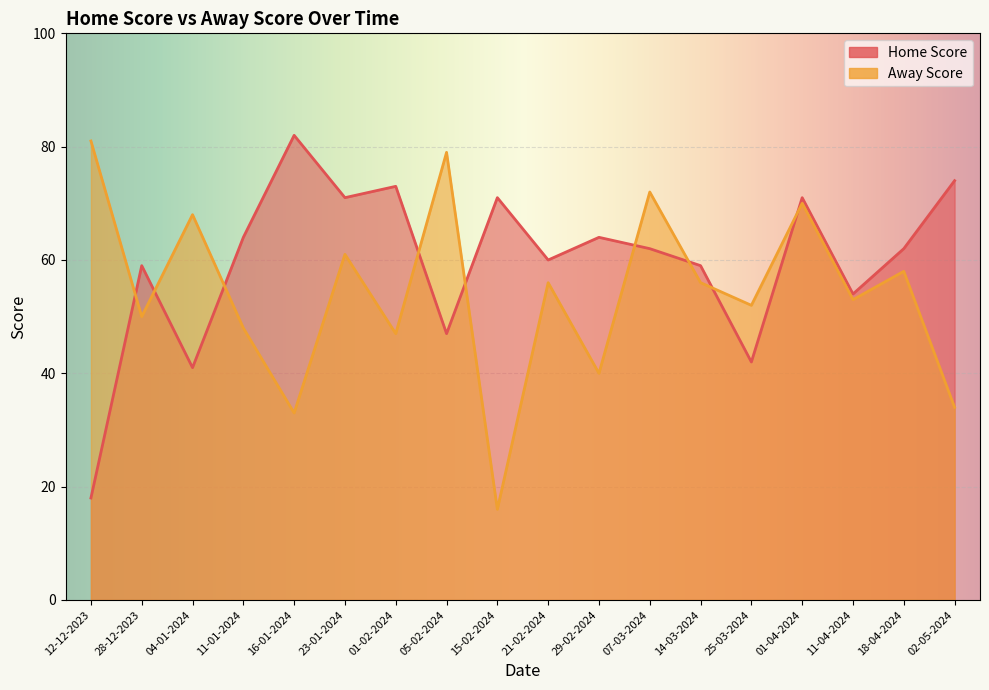

How many interior local valleys does the Home Score series have?

6